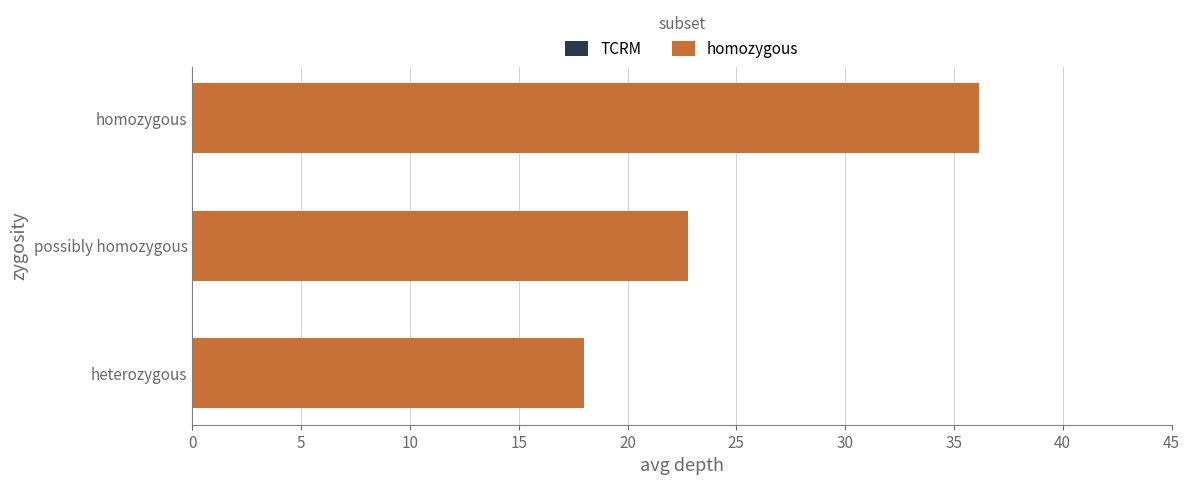

What is the sum of all values?

76.9